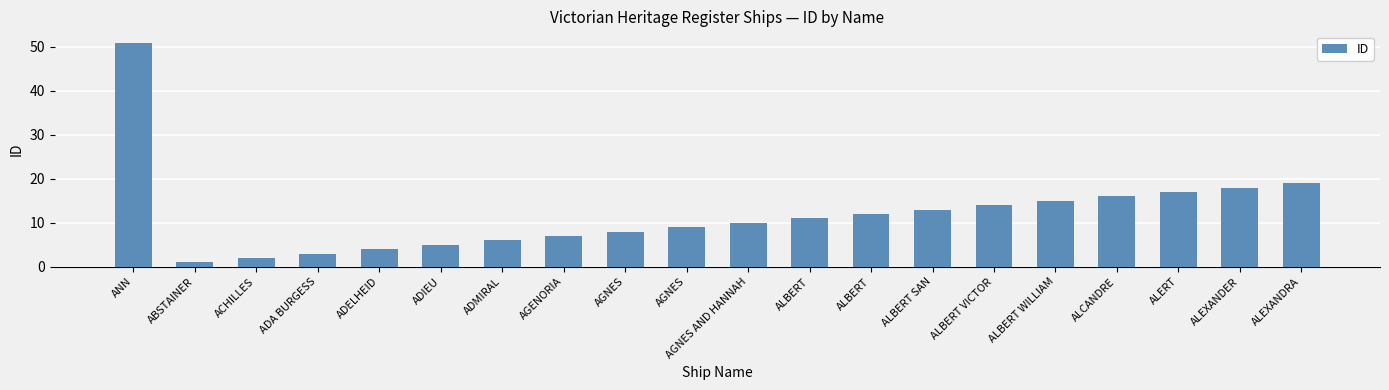

Is it true that the value at ACHILLES is 3?

False